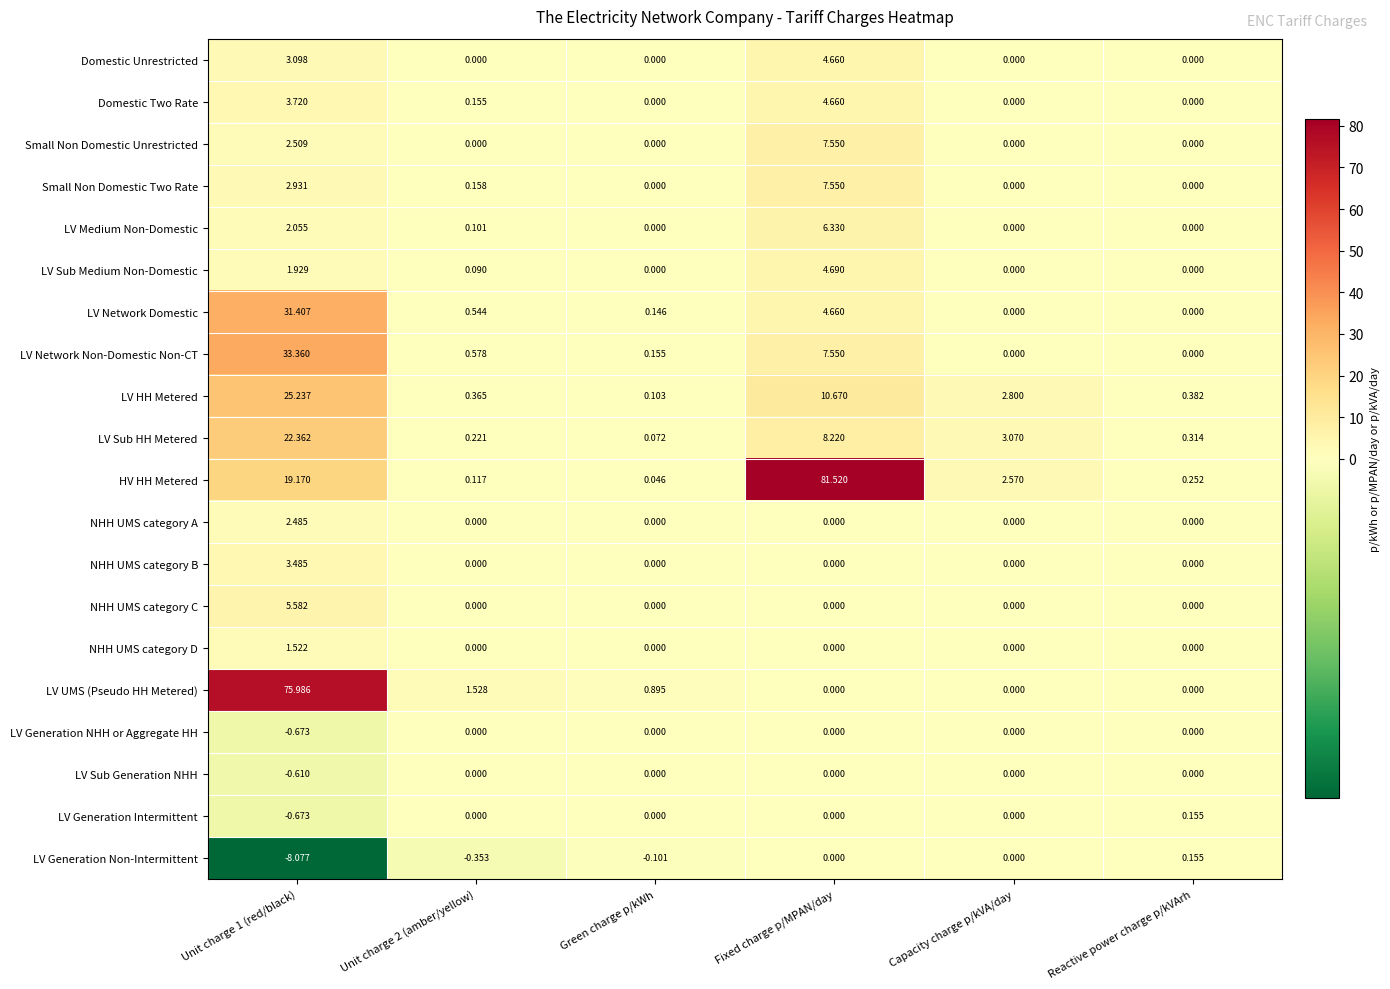

Is the value of NHH UMS category A at Capacity charge p/kVA/day greater than the value of LV Sub Medium Non-Domestic at Unit charge 2 (amber/yellow)?

No